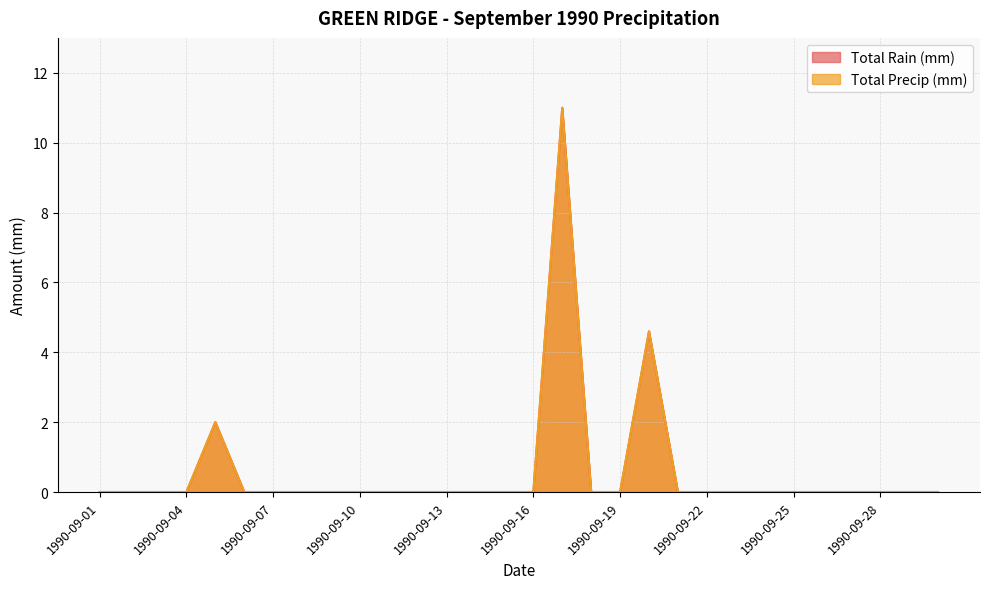

Is the value of Total Rain (mm) at 1990-09-08 greater than the value of Total Precip (mm) at 1990-09-07?

No